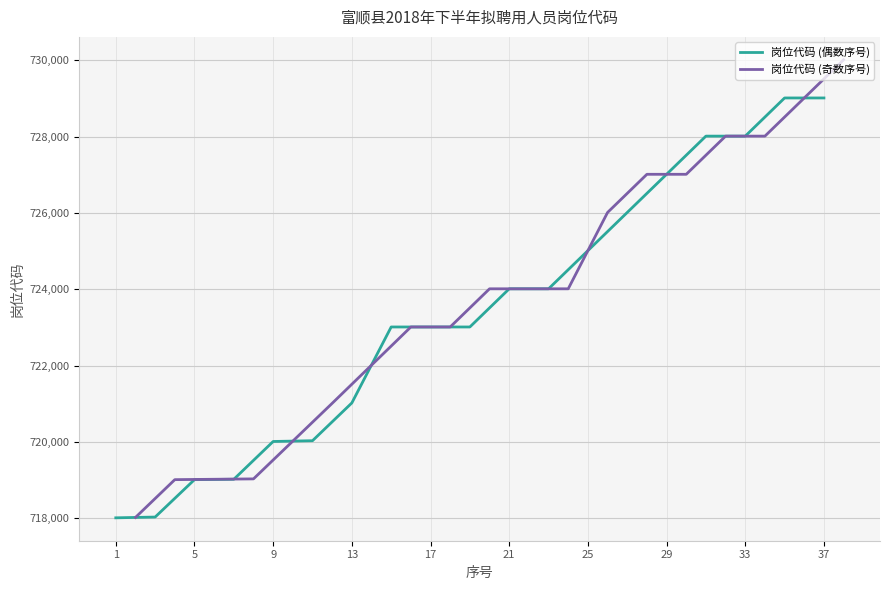

What is the highest value of the 岗位代码 (偶数序号) series?

729011